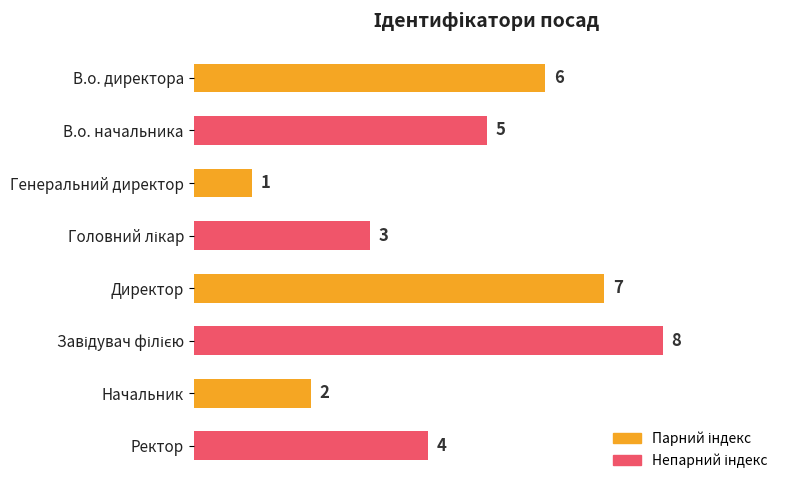

What is the approximate value at Директор?

7